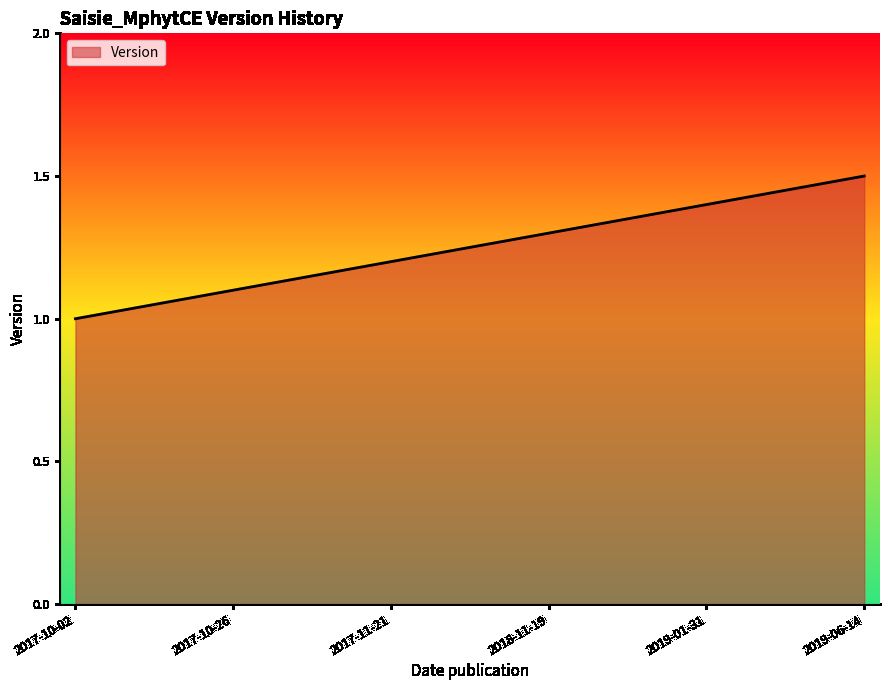

What position from the right is 2018-11-19?

3